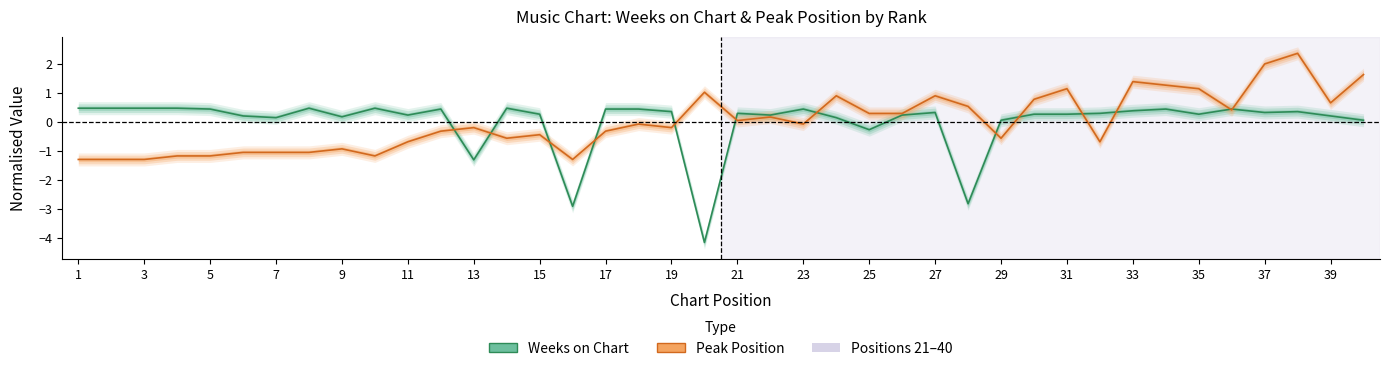

How many data points does each series have?

40